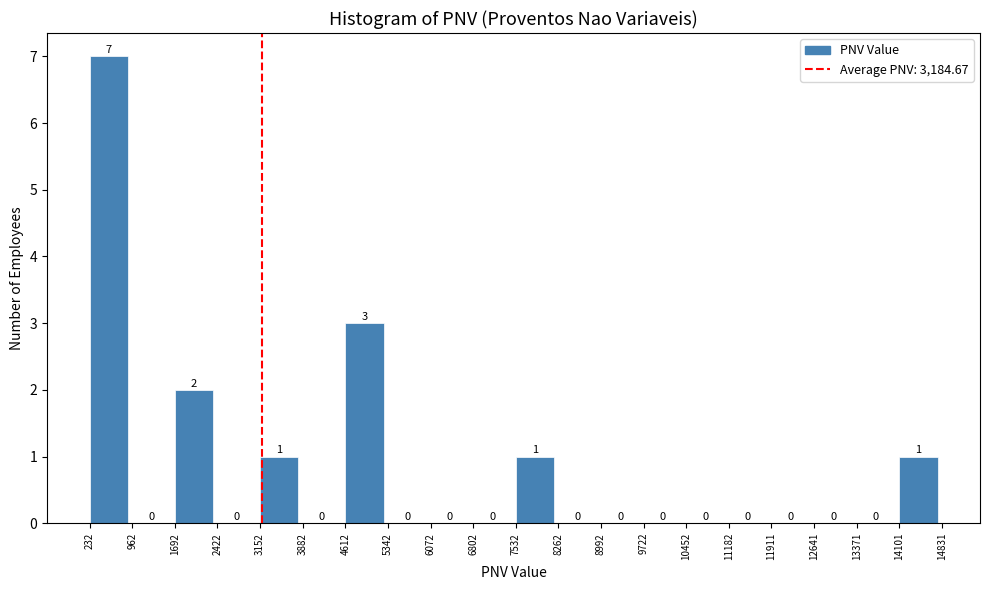

What is the height of the bar covering 7532 to 8262 on the x-axis?

1